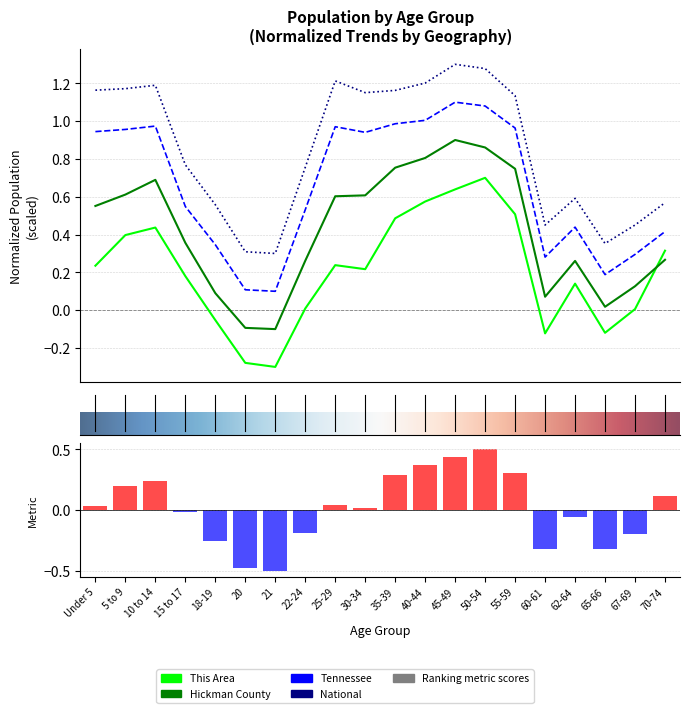

What value does the Hickman County series have at 40-44?

0.8